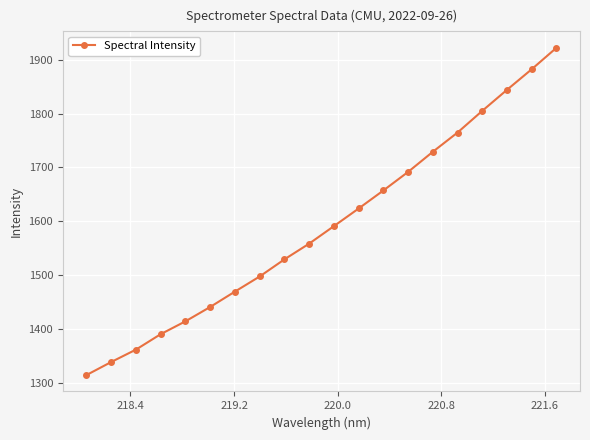

How many values are below 1590?

10